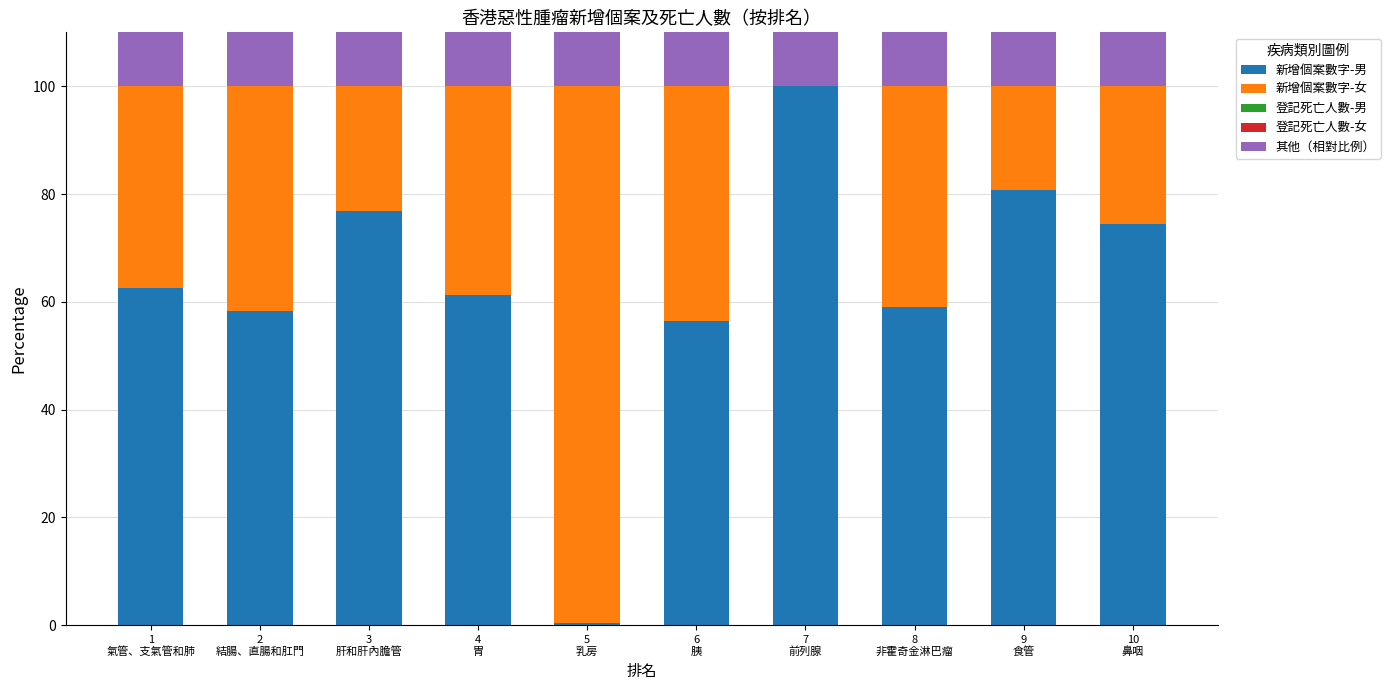

Reading left to right, what are all the values shown in this chart?

新增個案數字-男: 1
氣管、支氣管和肺=62.5	2
結腸、直腸和肛門=58.3	3
肝和肝內膽管=76.9	4
胃=61.3	5
乳房=0.4	6
胰=56.4	7
前列腺=100.0	8
非霍奇金淋巴瘤=59.1	9
食管=80.7	10
鼻咽=74.4
新增個案數字-女: 1
氣管、支氣管和肺=37.5	2
結腸、直腸和肛門=41.7	3
肝和肝內膽管=23.1	4
胃=38.7	5
乳房=99.6	6
胰=43.6	7
前列腺=0.0	8
非霍奇金淋巴瘤=40.9	9
食管=19.3	10
鼻咽=25.6
登記死亡人數-男: 1
氣管、支氣管和肺=51.2	2
結腸、直腸和肛門=22.2	3
肝和肝內膽管=62.7	4
胃=34.9	5
乳房=0.0	6
胰=52.4	7
前列腺=21.4	8
非霍奇金淋巴瘤=24.5	9
食管=60.5	10
鼻咽=31.3
登記死亡人數-女: 1
氣管、支氣管和肺=25.3	2
結腸、直腸和肛門=16.2	3
肝和肝內膽管=22.4	4
胃=23.1	5
乳房=17.0	6
胰=44.2	7
前列腺=0.0	8
非霍奇金淋巴瘤=15.8	9
食管=13.7	10
鼻咽=9.3
其他（相對比例）: 1
氣管、支氣管和肺=-76.6	2
結腸、直腸和肛門=-38.4	3
肝和肝內膽管=-85.1	4
胃=-58.0	5
乳房=-17.1	6
胰=-96.6	7
前列腺=-21.4	8
非霍奇金淋巴瘤=-40.3	9
食管=-74.3	10
鼻咽=-40.6